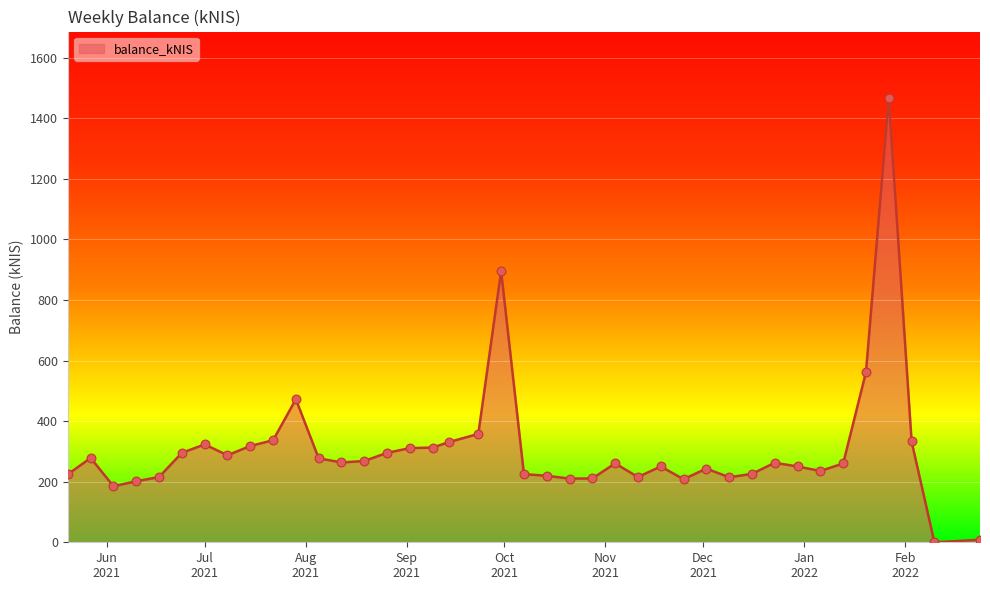

What is the difference between the maximum and minimum values?

1466.4